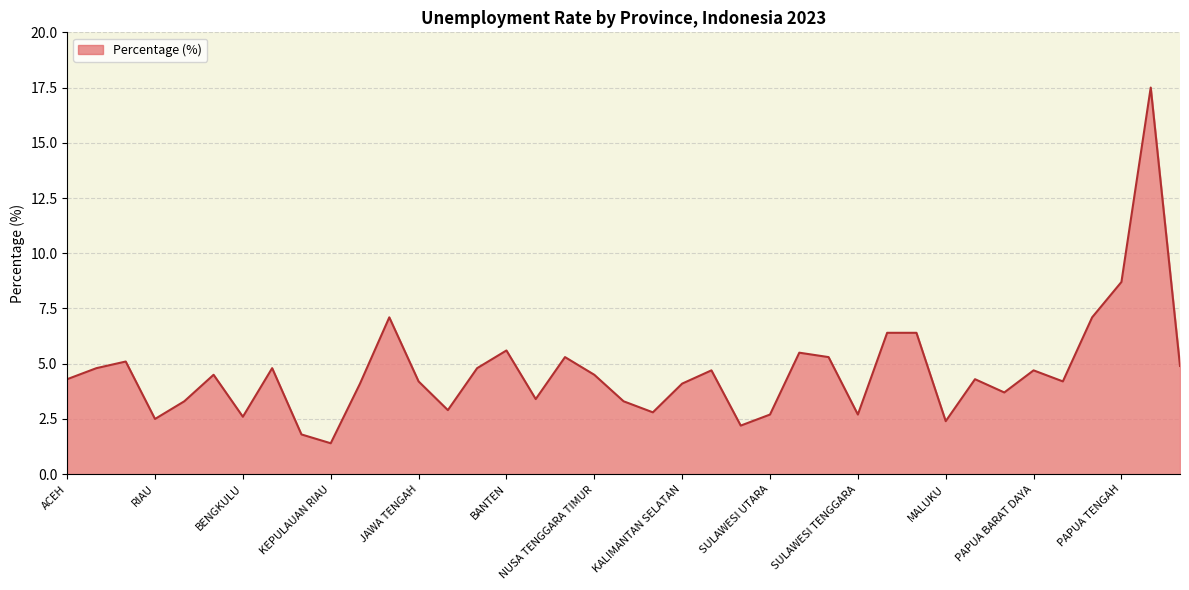

Does the chart have visible grid lines?

Yes